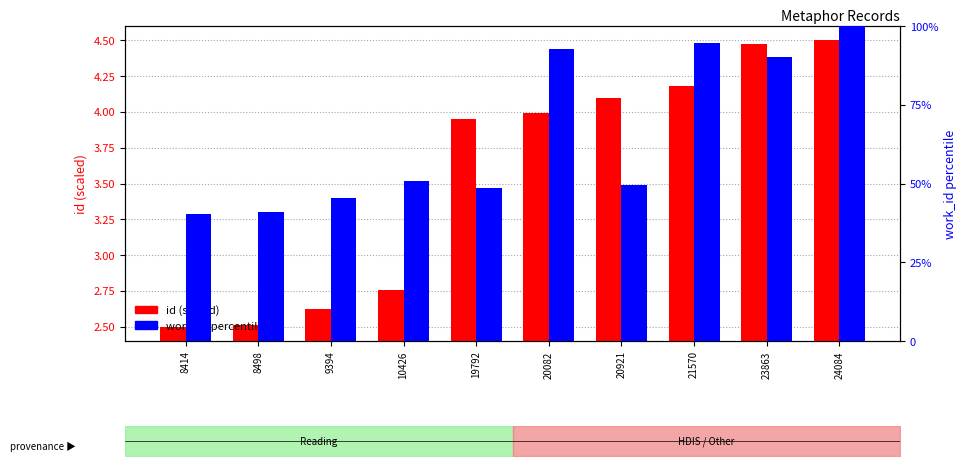

List the labels in order of id (scaled) value, largest first.

24084, 23863, 21570, 20921, 20082, 19792, 10426, 9394, 8498, 8414